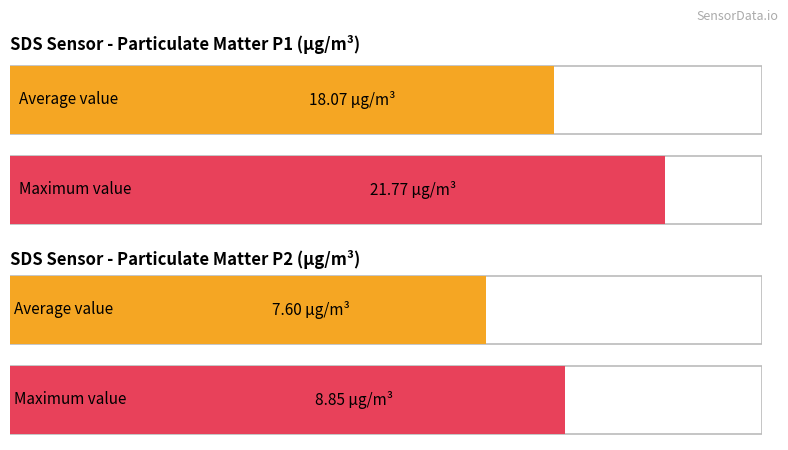

Which series has the widest spread of values?

SDS_P1